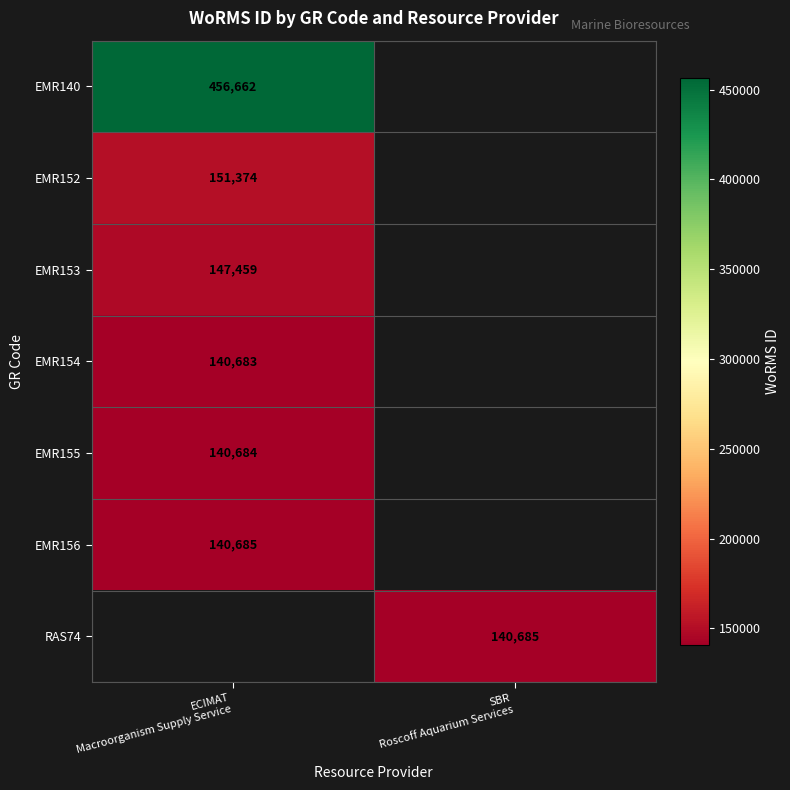

List the series in order of their peak value, lowest first.

EMR154, EMR155, EMR156, EMR153, EMR152, EMR140, RAS74